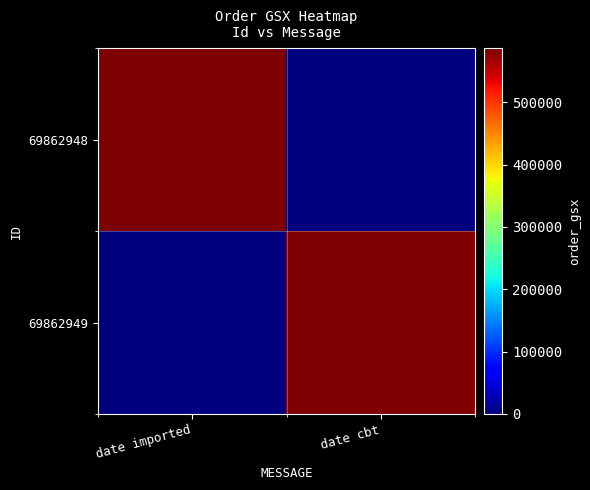

At date imported, list the series in order from smallest to largest.

69862949, 69862948